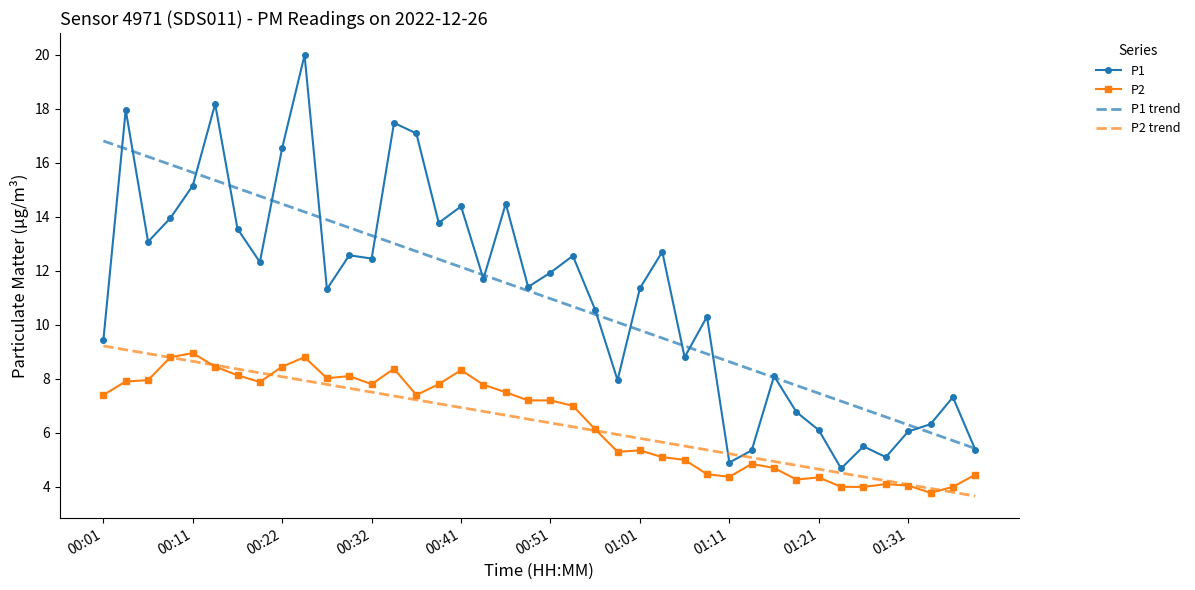

What is the maximum value for P1?

20.0